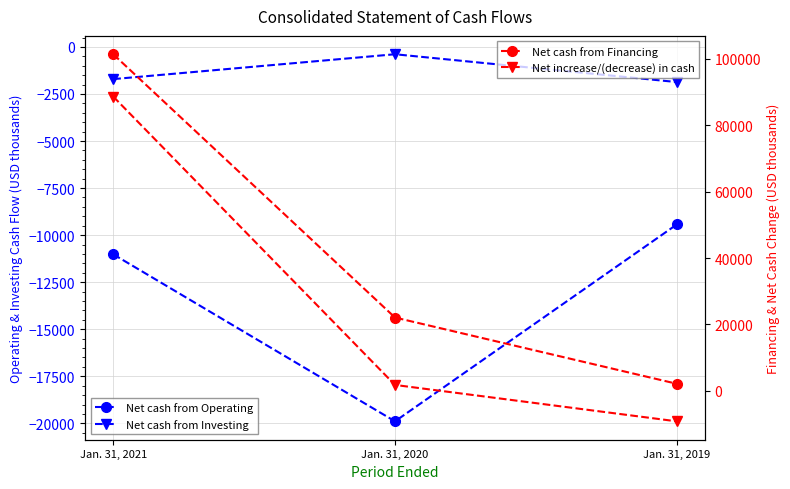

Is the value of Net cash from Financing at Jan. 31, 2020 greater than the value of Net cash from Operating at Jan. 31, 2021?

Yes